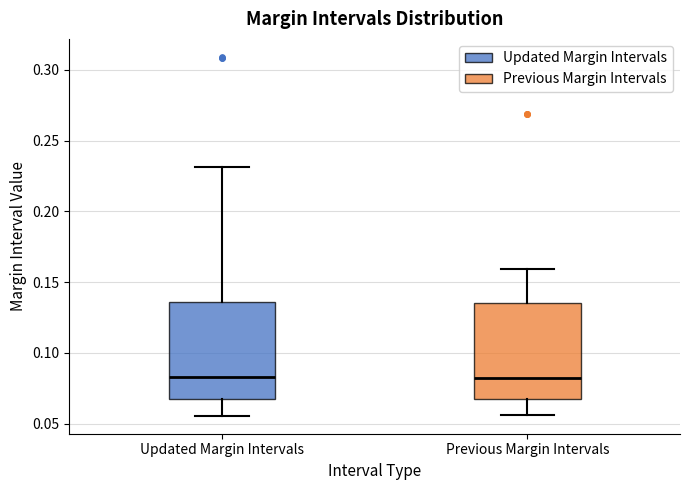

Reading left to right, read every box against the y-axis: the position of its median line, the range the box covers, and the ends of its whiskers. The values are not printed on the chart, so give them approximately, as read against the axis.

Updated Margin Intervals: median 0.085, box 0.065 to 0.135, whiskers 0.055 to 0.230
Previous Margin Intervals: median 0.085, box 0.070 to 0.135, whiskers 0.055 to 0.160